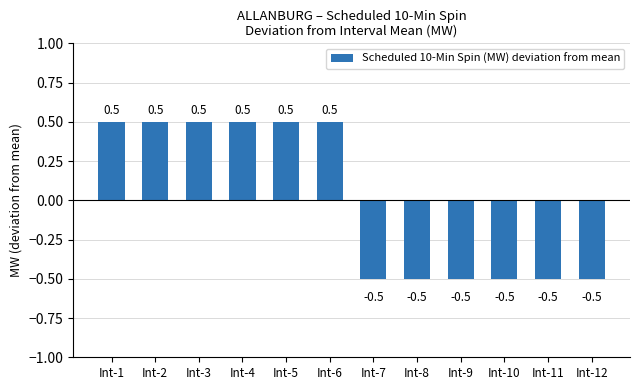

What is the maximum value shown in the chart?

0.5